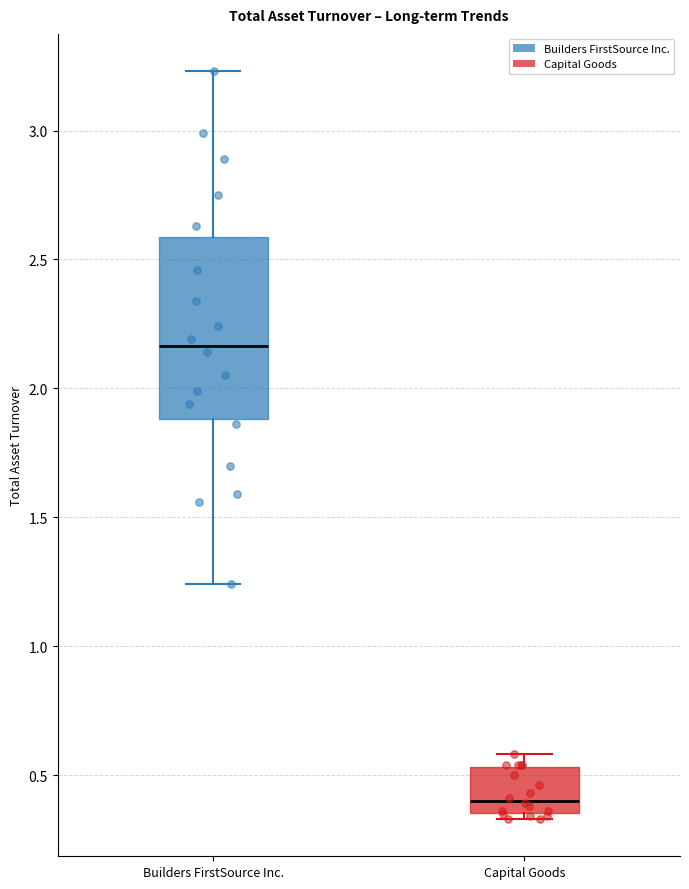

Reading left to right, transcribe this box plot: for each box, give where its median line is, the range the box spans, and where its two whiskers end, as read against the y-axis. The values are not printed on the chart, so give them approximately, as read against the axis.

Builders FirstSource Inc.: median 2.15, box 1.90 to 2.60, whiskers 1.25 to 3.25
Capital Goods: median 0.40, box 0.35 to 0.55, whiskers 0.35 (just below the box's lower edge) to 0.60